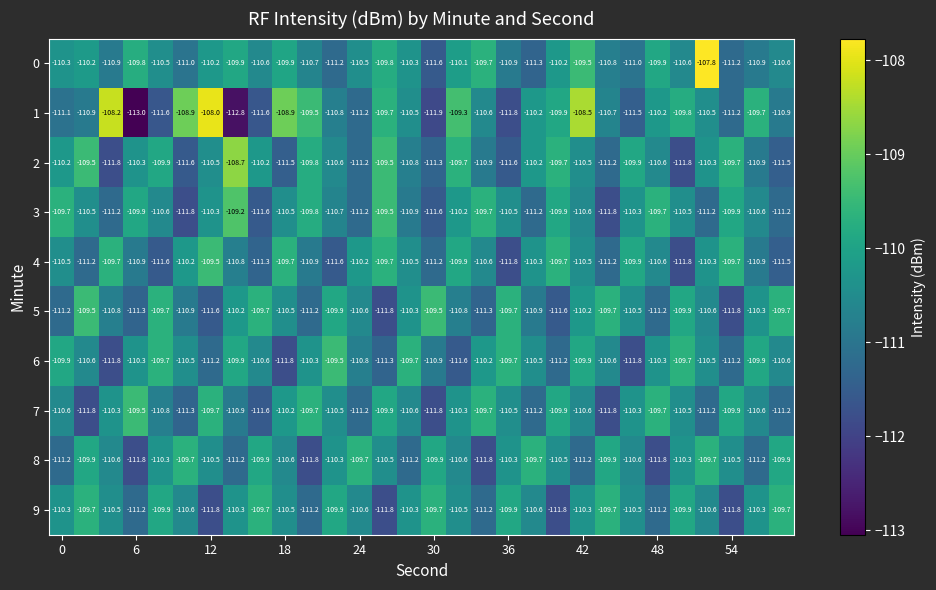

At how many categories does at least one series exceed -112?

30